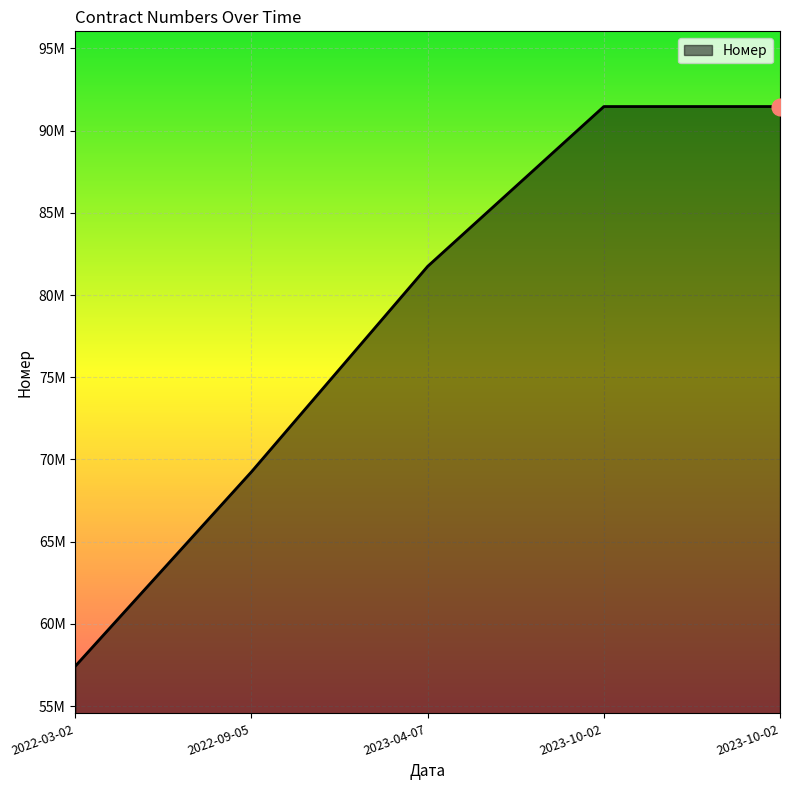

Does the chart display data point markers on the line(s)?

No